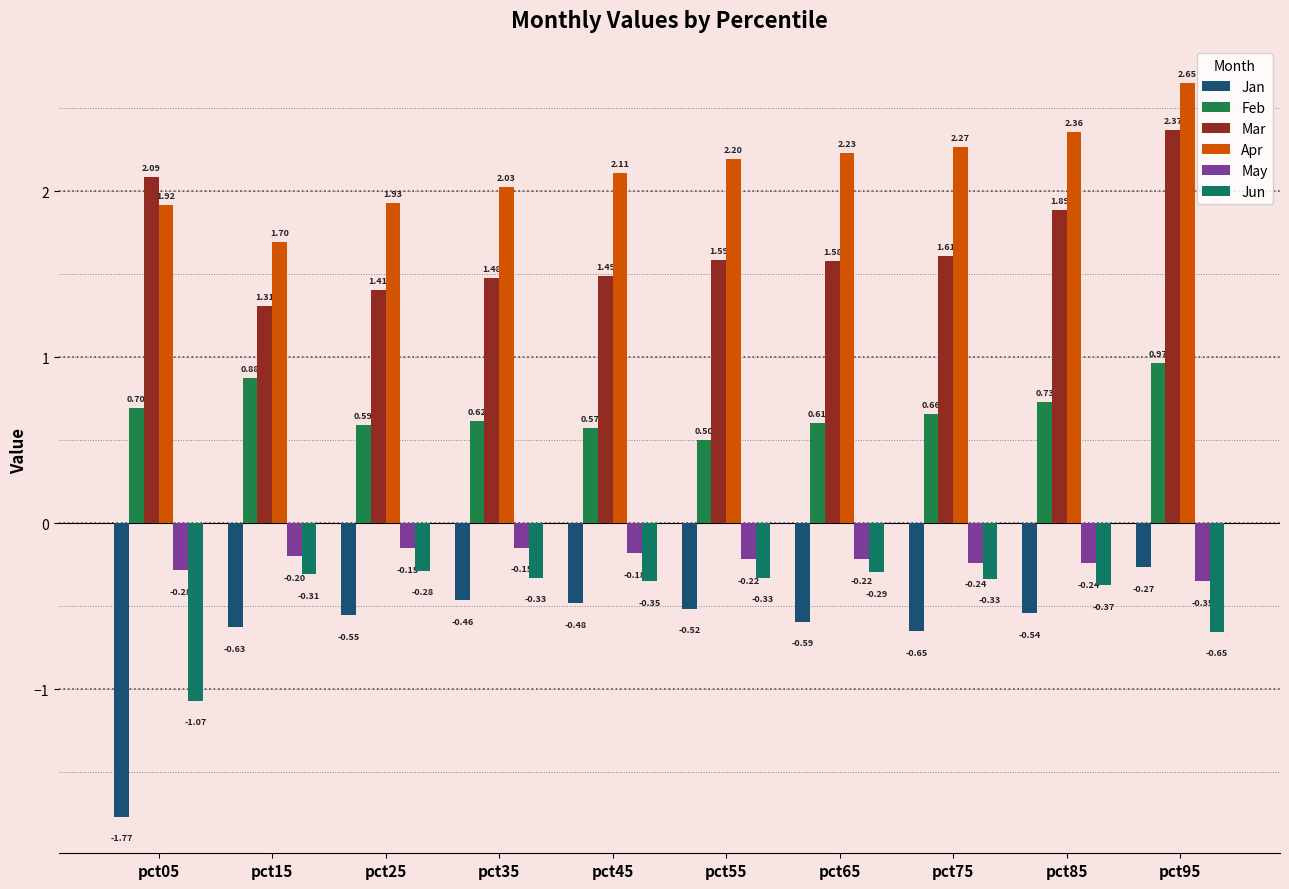

Which has a higher value, pct75 or pct45?

pct45